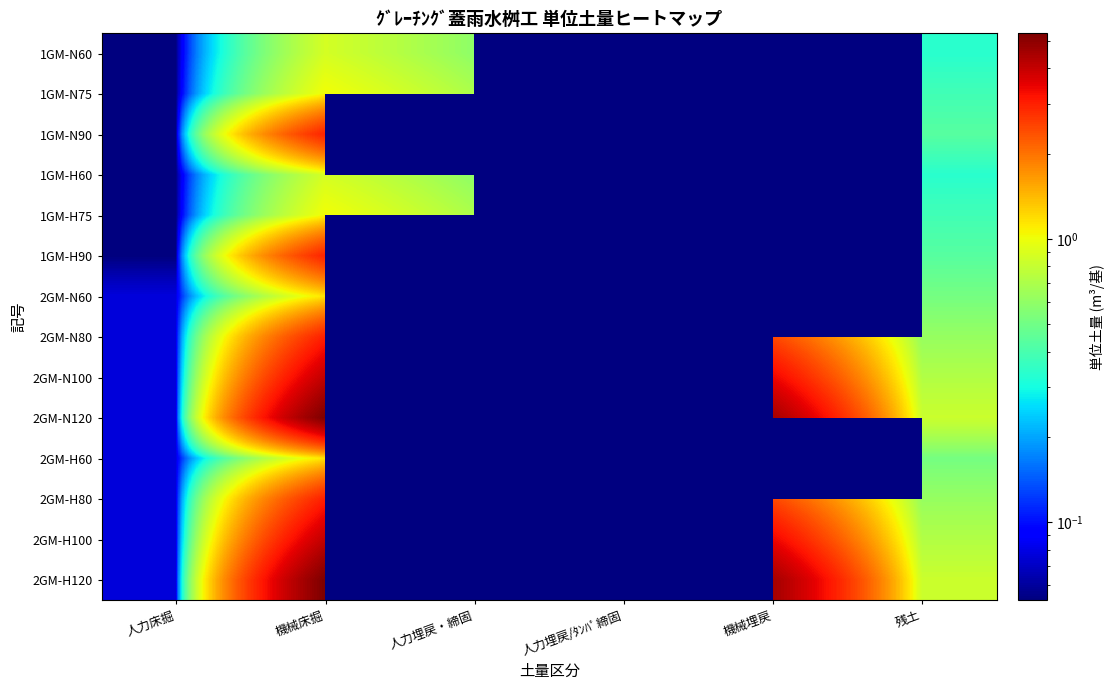

True or false: 2GM-N120 has a value of 5.3 at 機械床掘.

True